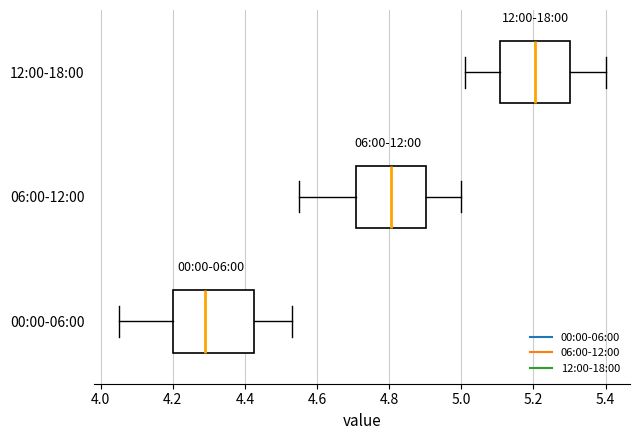

Which box has the furthest to the left median line?

00:00-06:00